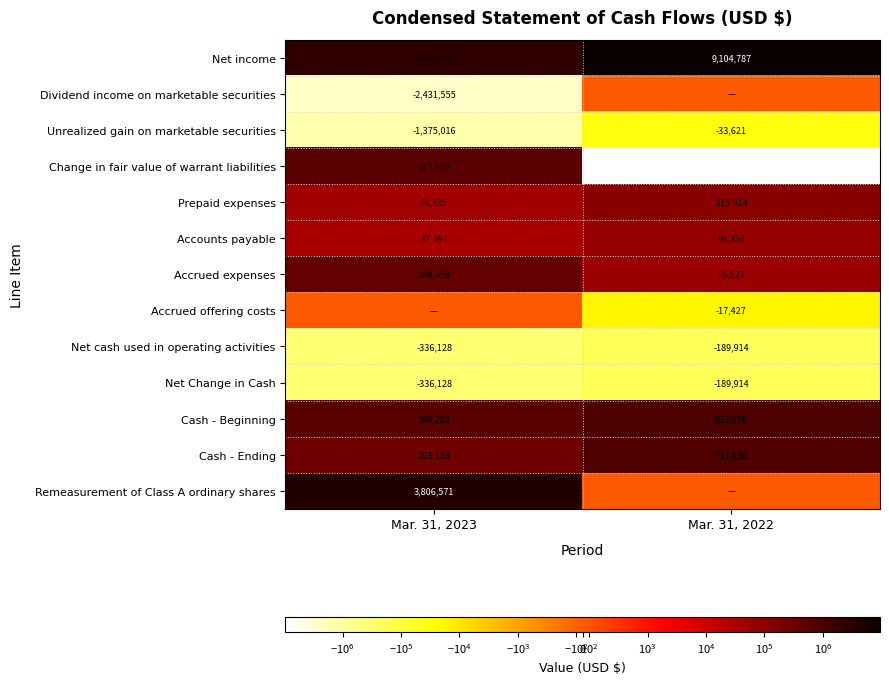

What is the lowest value of the Prepaid expenses series?

46335